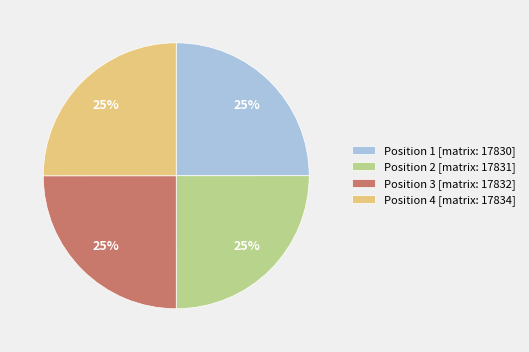

What percentage is the Position 3 [matrix: 17832] slice, to the nearest percent?

25%